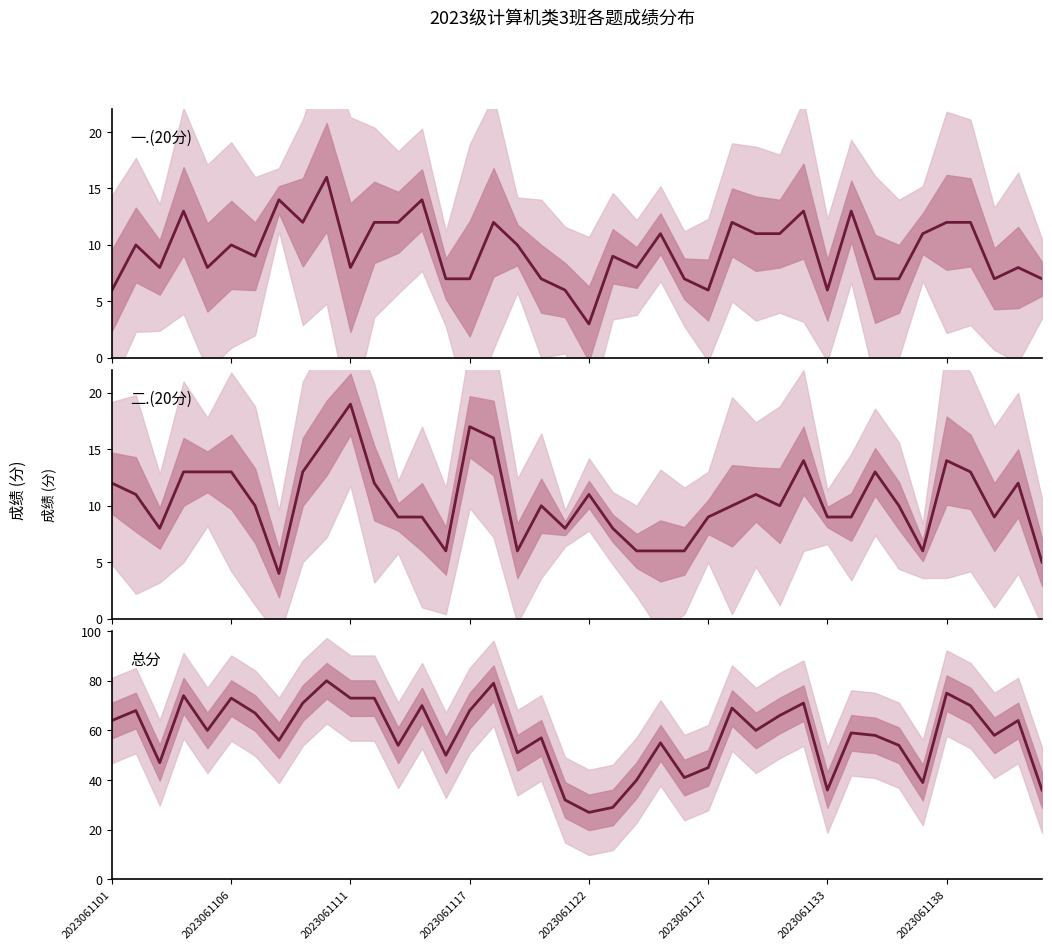

After their last crossing, which series has the higher values: 二.(20分) or 一.(20分)?

一.(20分)